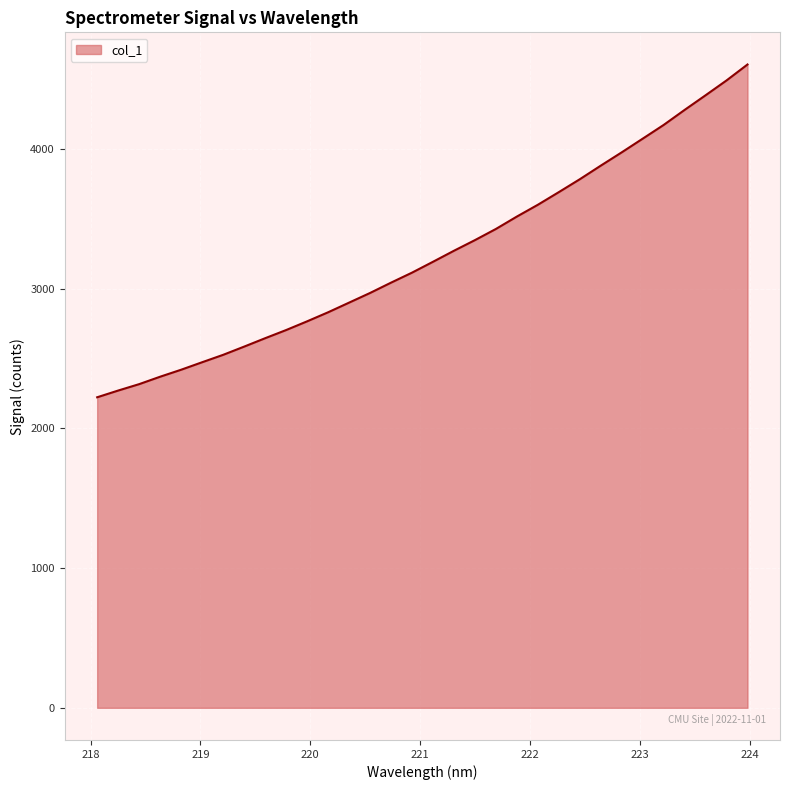

What is the greatest value displayed?

4602.9